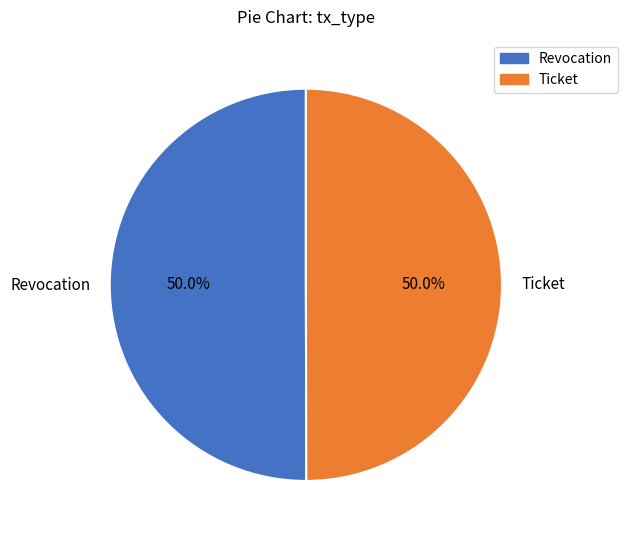

Approximately how many times larger is the value at Ticket compared to Revocation?

1.0